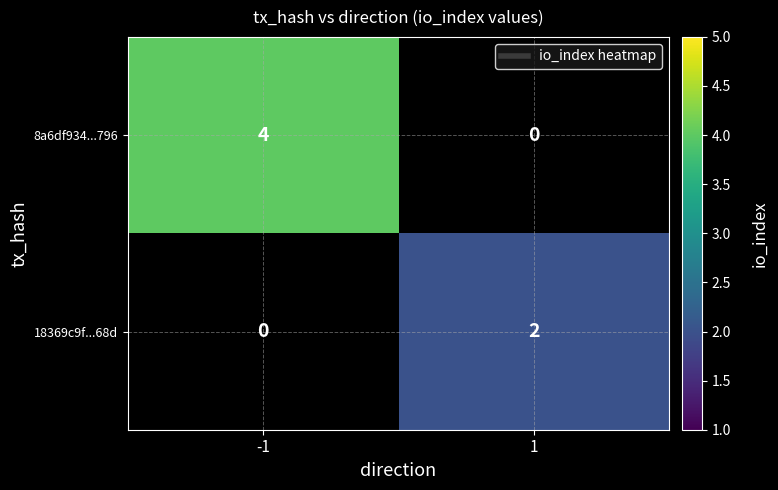

How many data points does each series have?

2